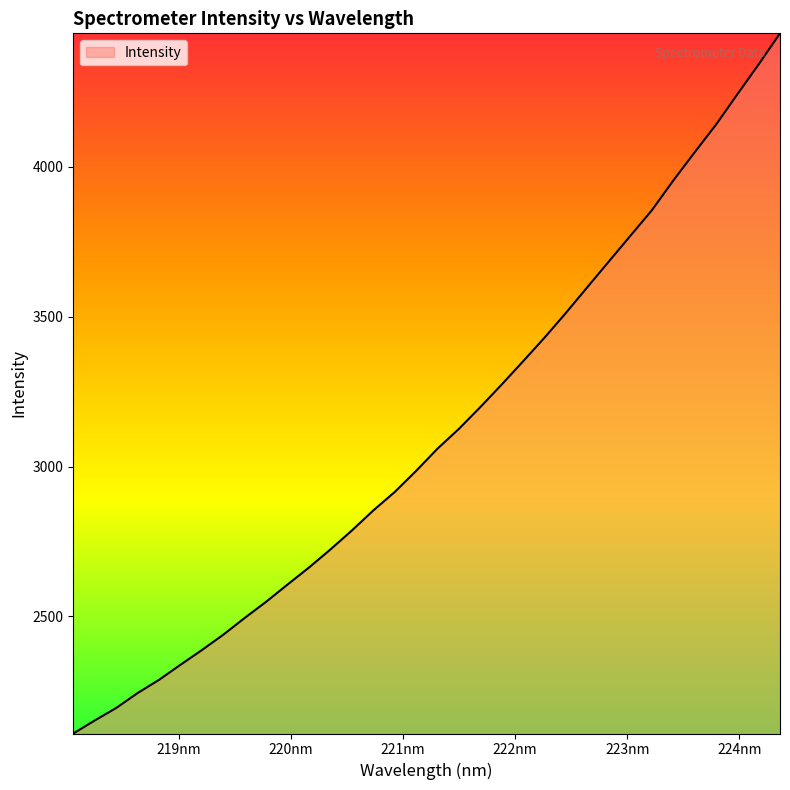

How many values are below 3059?

17